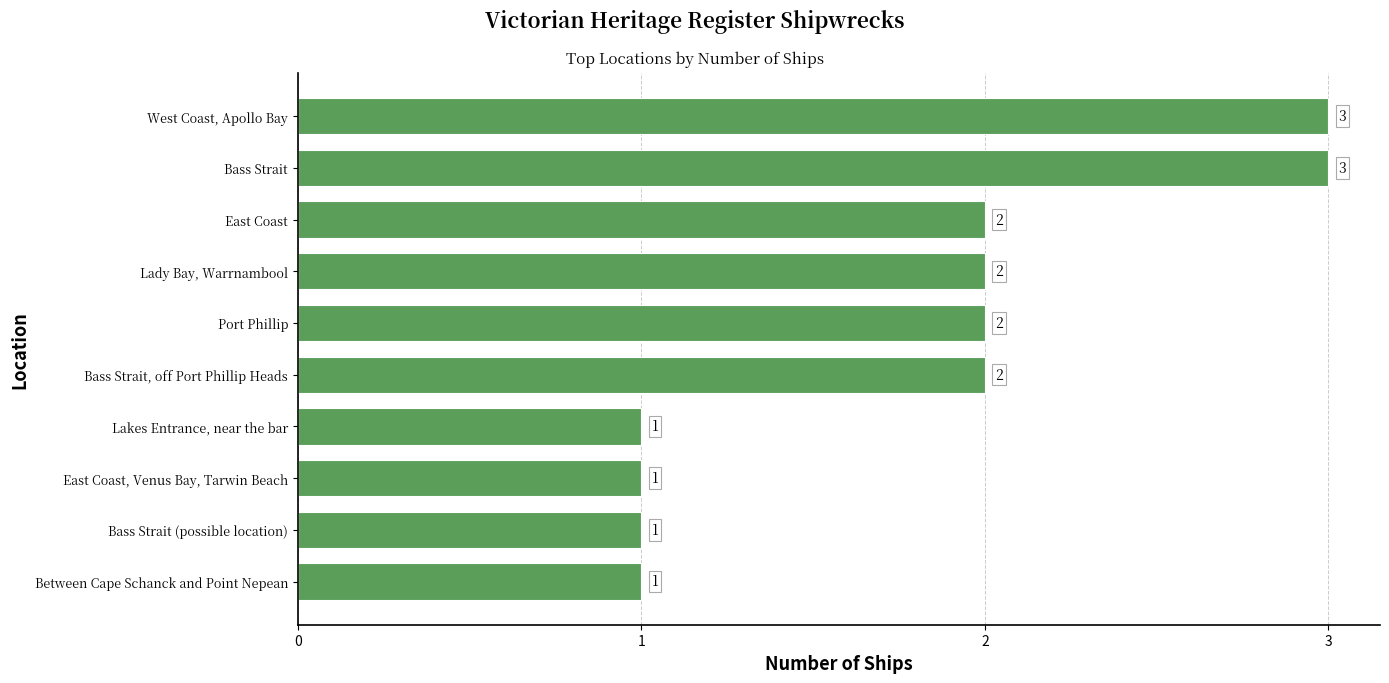

Reading bottom to top, transcribe all the data shown in this chart.

1	1	1	1	2	2	2	2	3	3